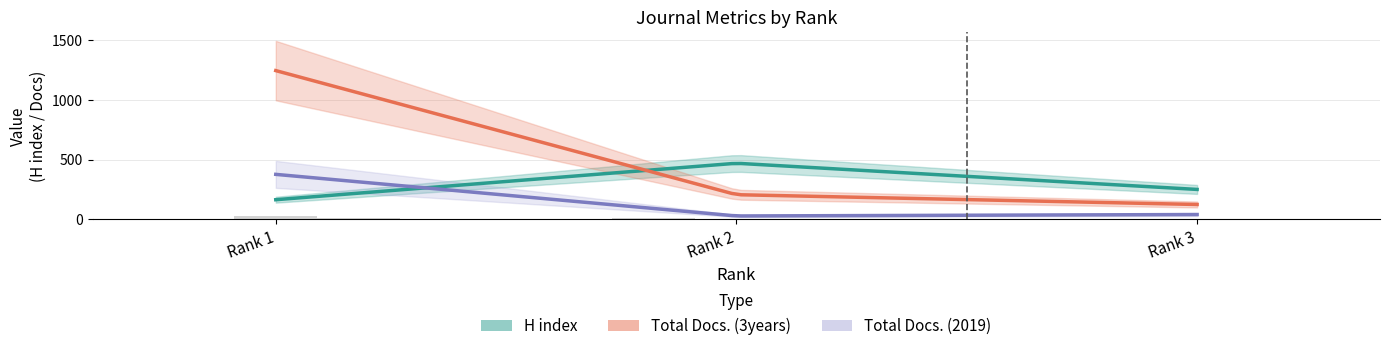

Which label corresponds to the largest value in the chart?

Rank 1